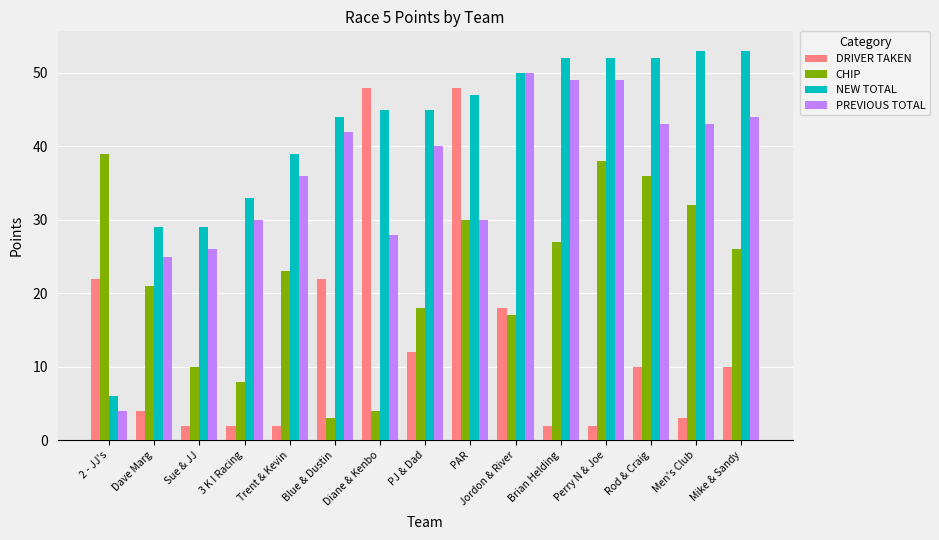

What is the difference between the second highest and second lowest values in the NEW TOTAL series?

24